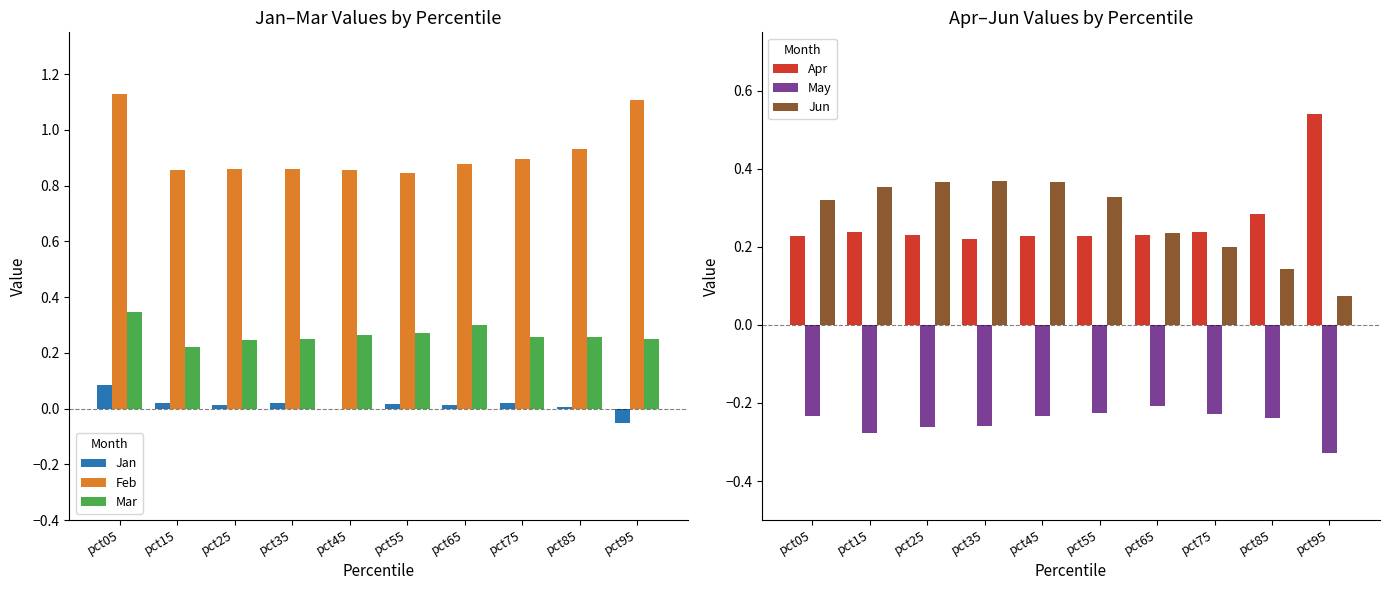

Are the bars grouped side by side (vs. stacked)?

Yes